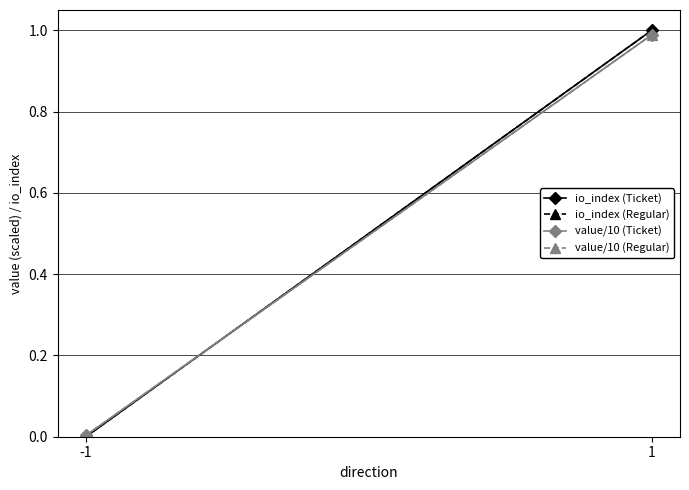

What are all the series names shown in the legend?

io_index (Ticket), io_index (Regular), value/10 (Ticket), value/10 (Regular)